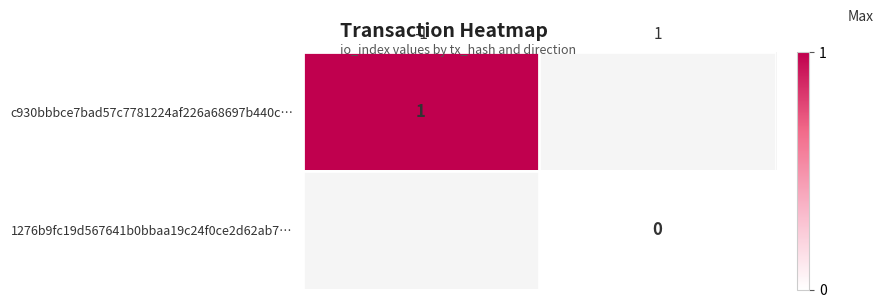

At how many categories does at least one series exceed 0?

1